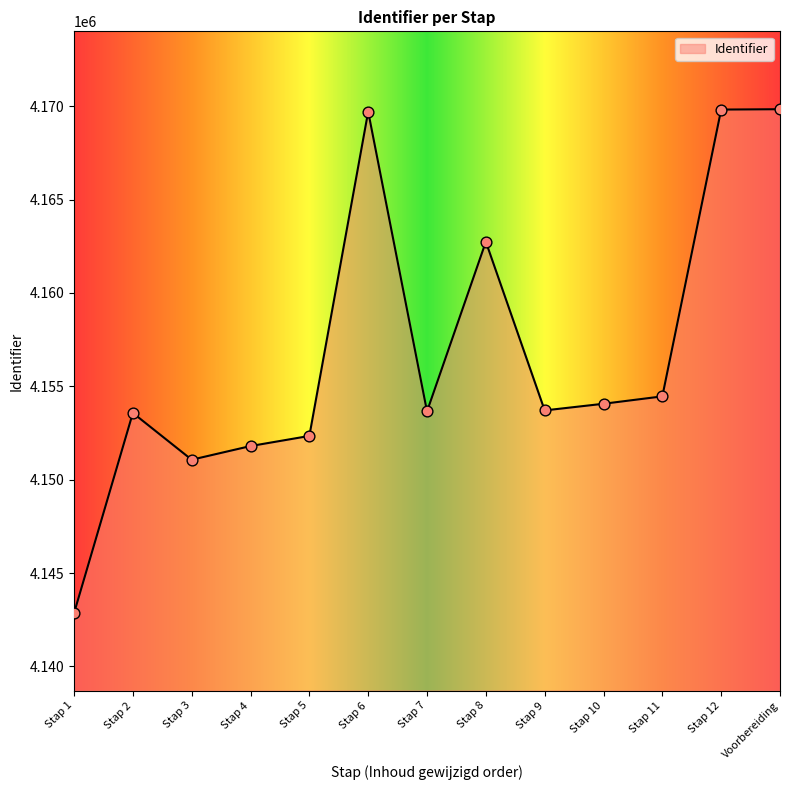

What is the change in value from Stap 1 to Stap 11?

+11609